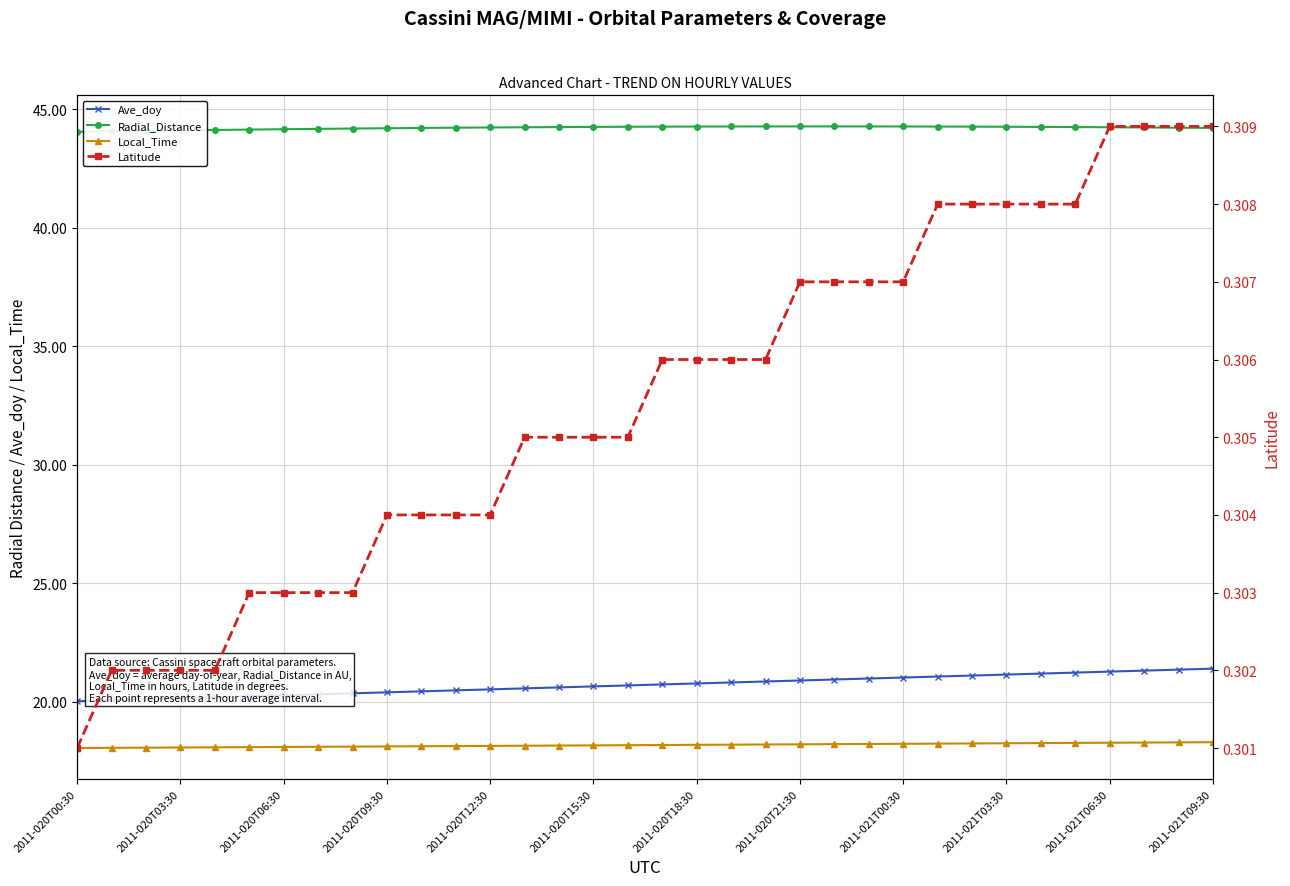

True or false: Ave_doy and Latitude intersect in this chart.

False